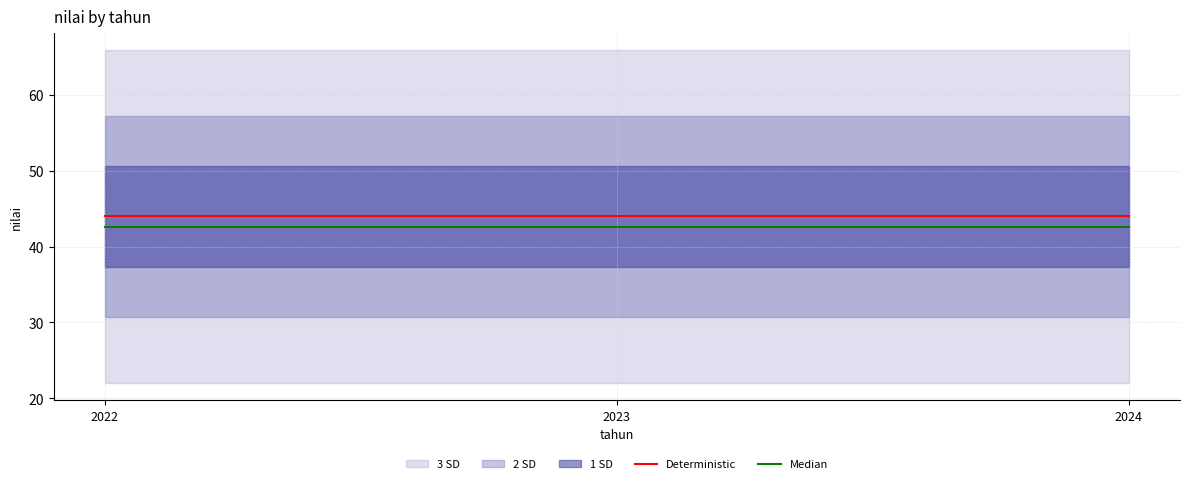

Is this an area chart (filled region under the line)?

No